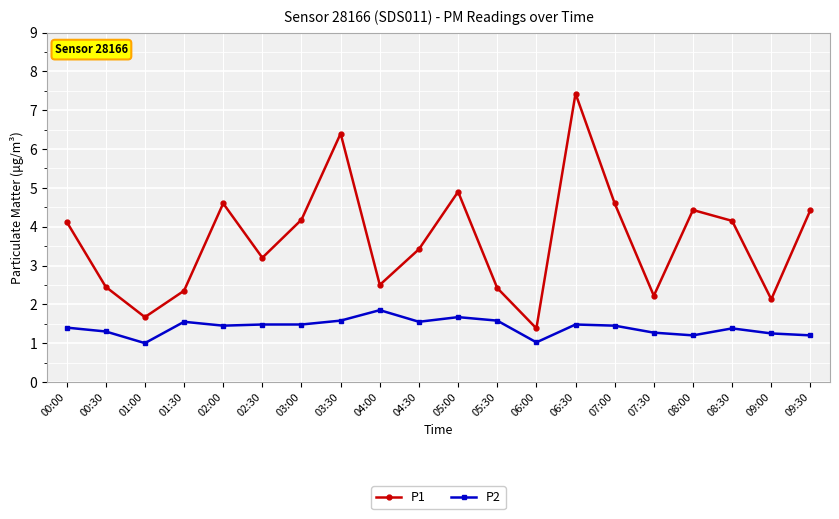

True or false: P1 and P2 intersect in this chart.

False